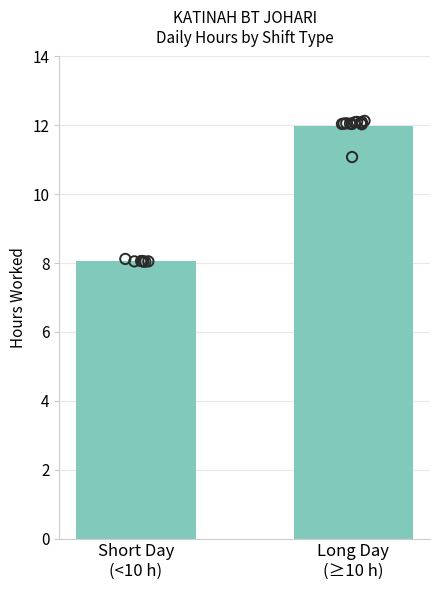

What is the change in value from Short Day
(<10 h) to Long Day
(≥10 h)?

+3.9